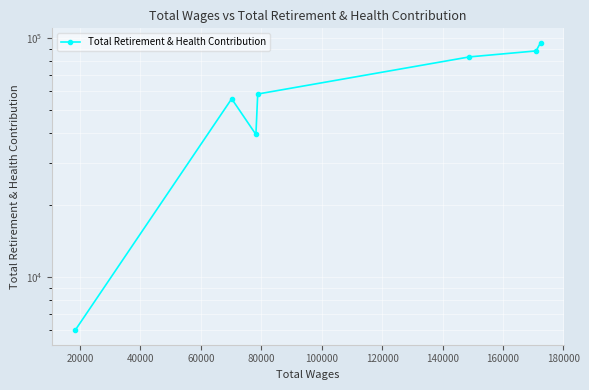

What is the average value?

60755